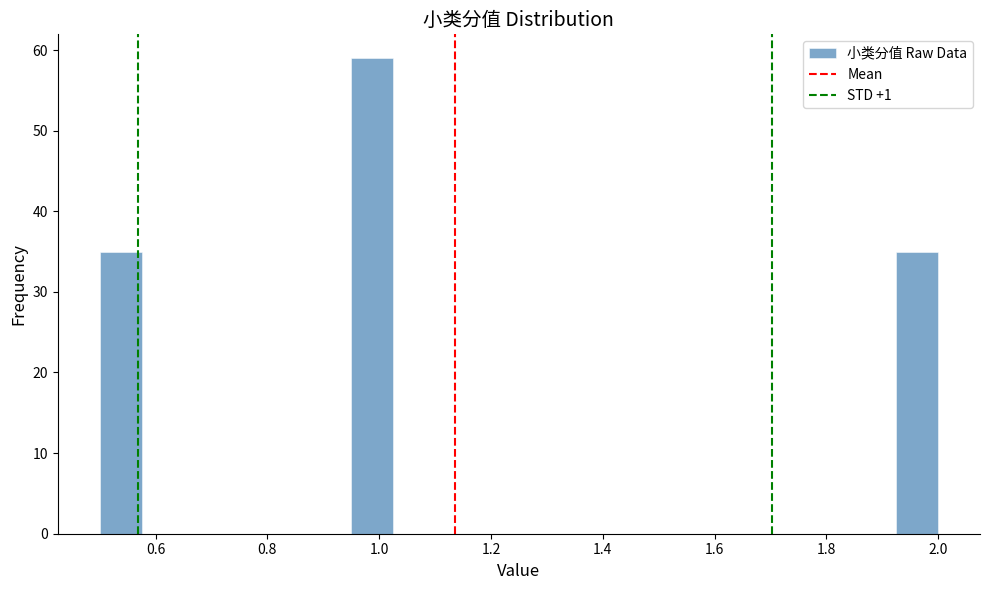

Read against the x-axis, roughly where is the centre of the tallest bar?

0.98